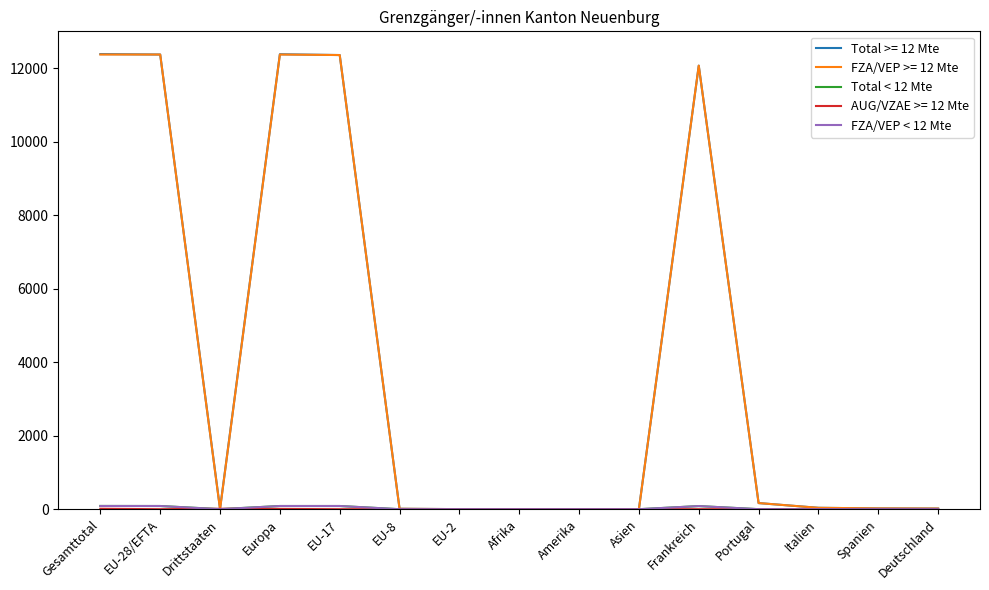

Is this an area chart (filled region under the line)?

No